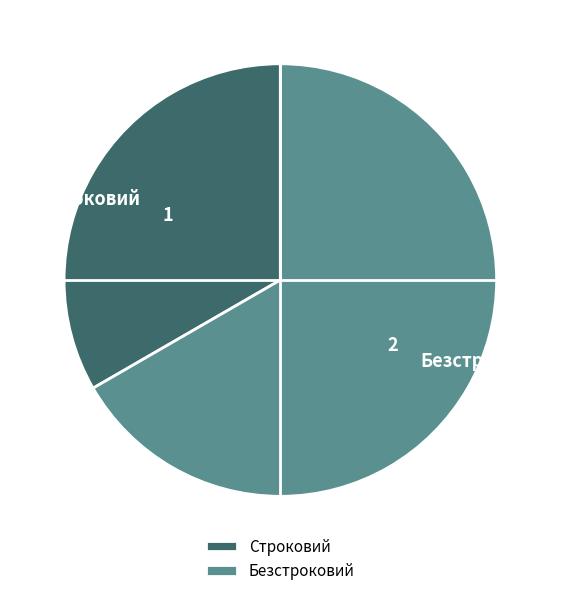

Between Строковий and Безстроковий, which is larger?

Безстроковий